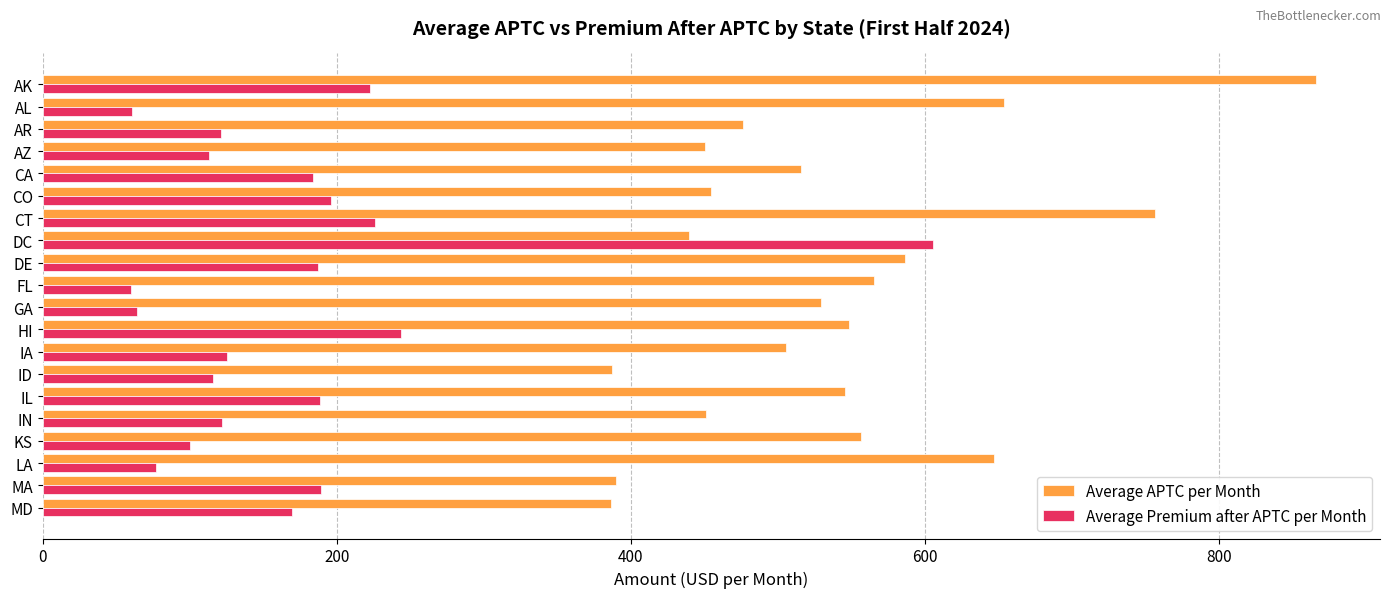

Is it true that Average Premium after APTC per Month equals 183.9 at CA?

True